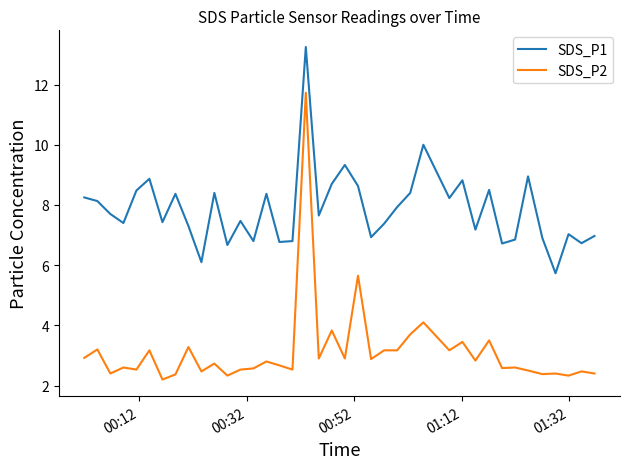

Rank the series by their average value, from highest to lowest.

SDS_P1, SDS_P2